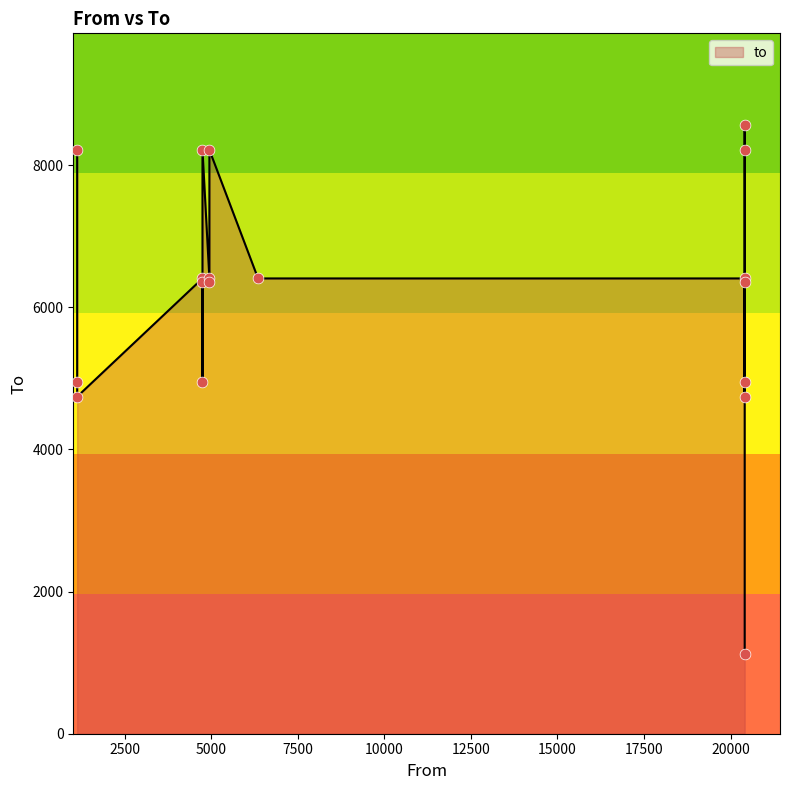

What is the ratio of the value at 1121 to the value at 4942?

0.6